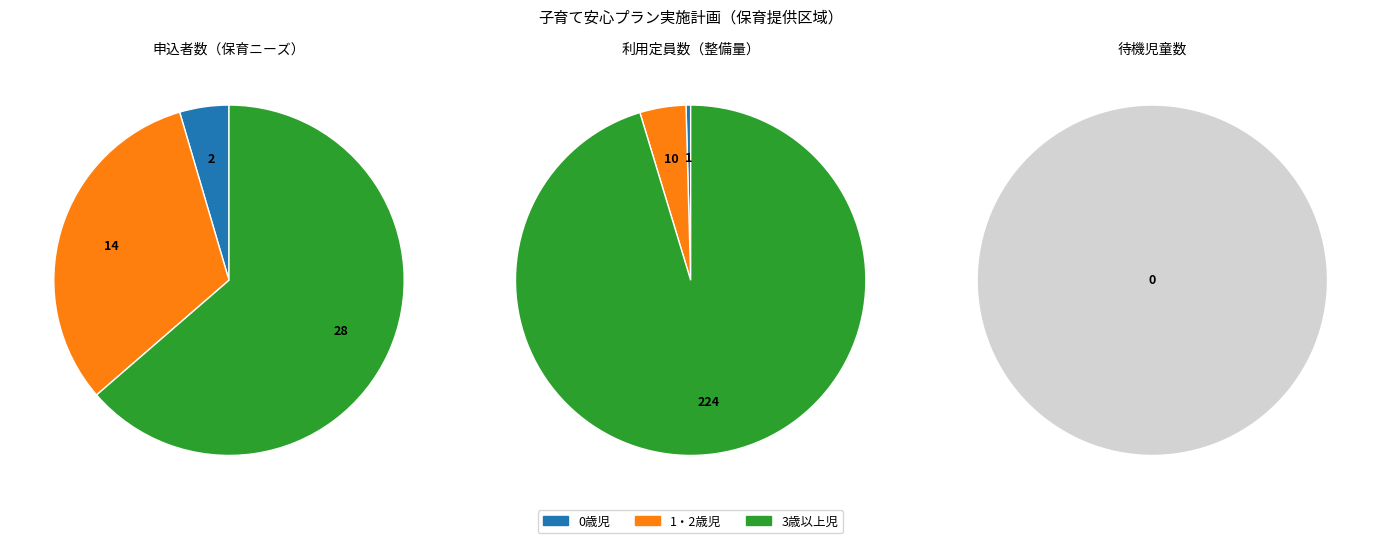

Is it true that 待機児童数 is 20% of the pie?

False